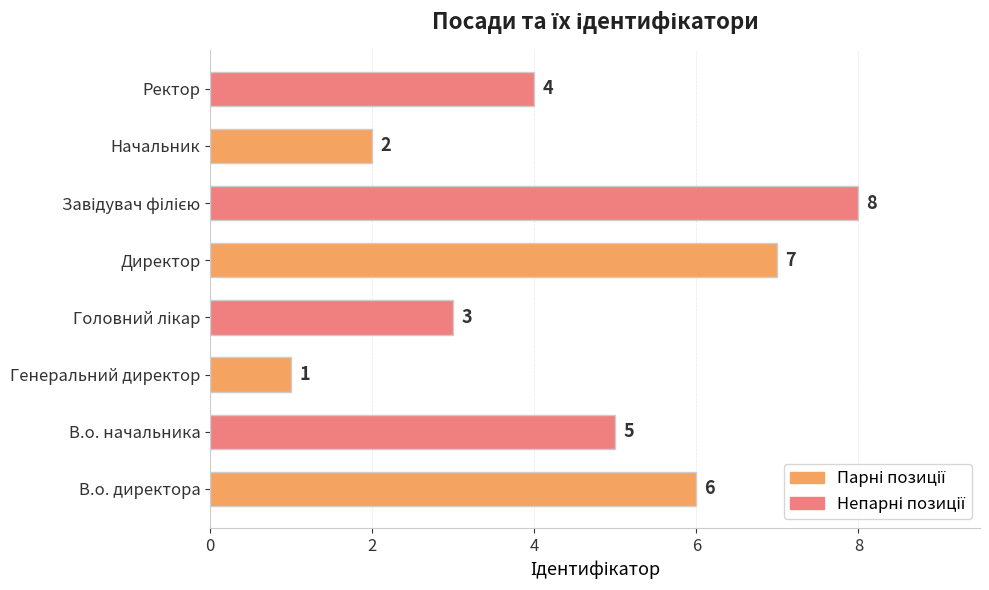

How many distinct data groups are displayed?

1